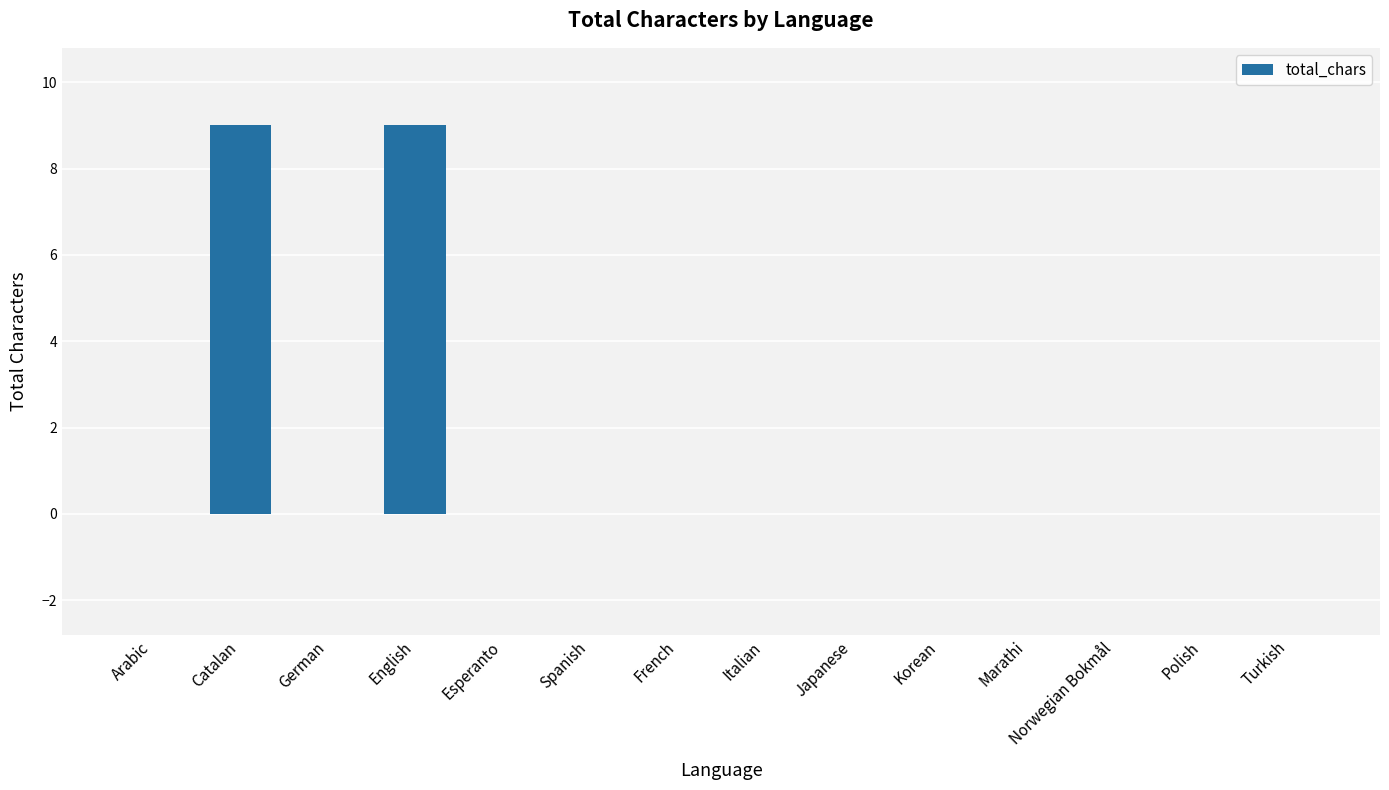

Reading left to right, what are all the values shown in this chart?

Arabic=0	Catalan=9	German=0	English=9	Esperanto=0	Spanish=0	French=0	Italian=0	Japanese=0	Korean=0	Marathi=0	Norwegian Bokmål=0	Polish=0	Turkish=0